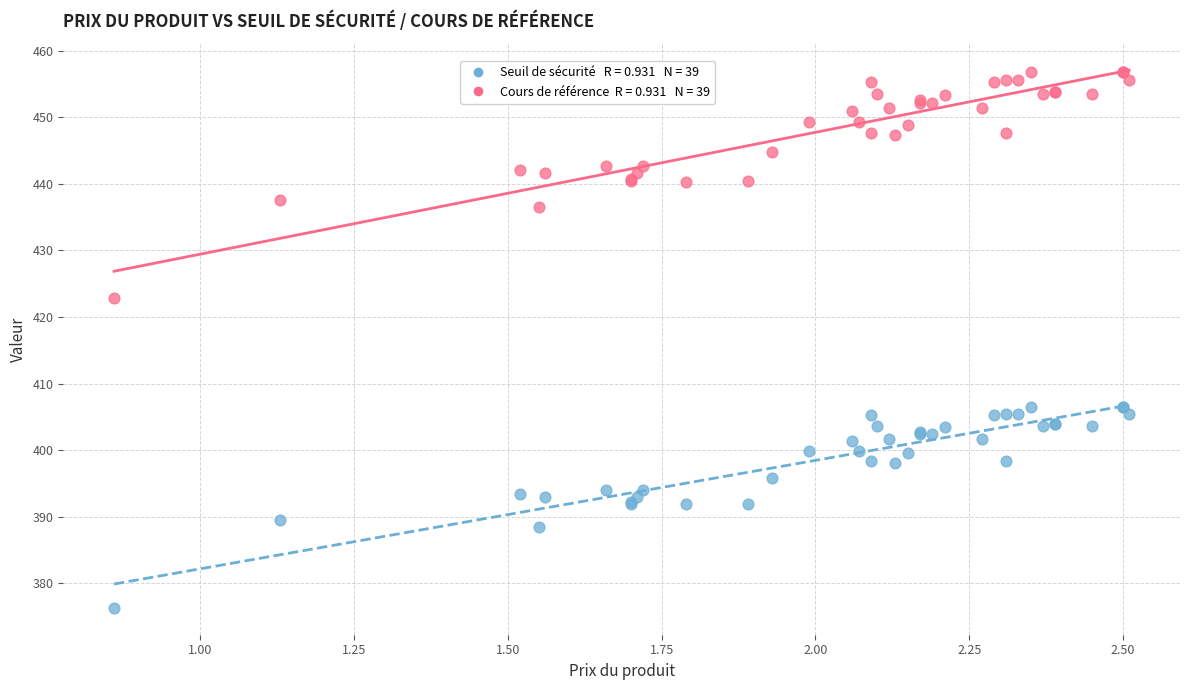

Across all series, what Y value is closest to 416?

422.9